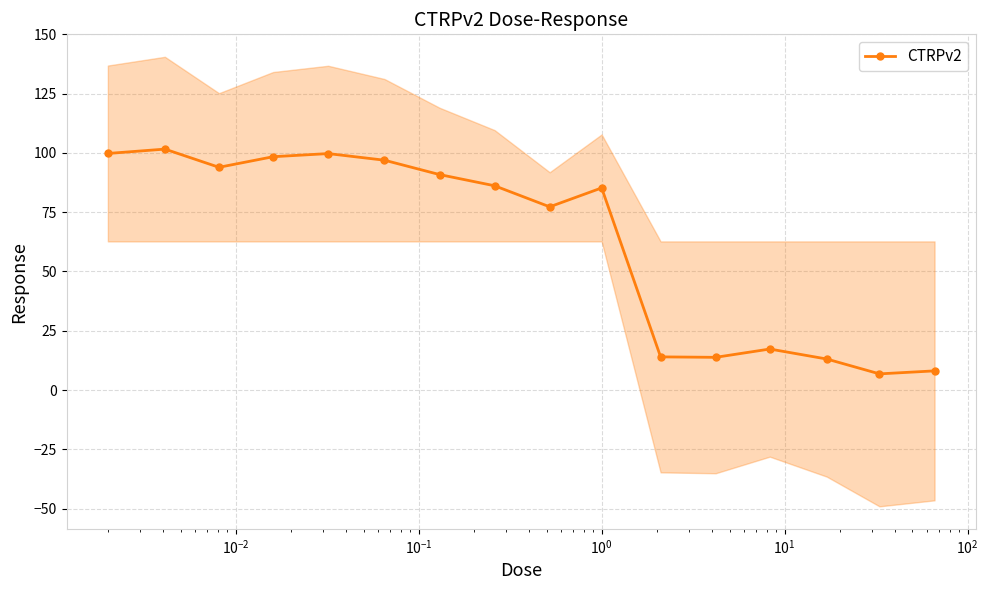

True or false: CTRPv2 has more than 2 points higher than both neighbors.

True